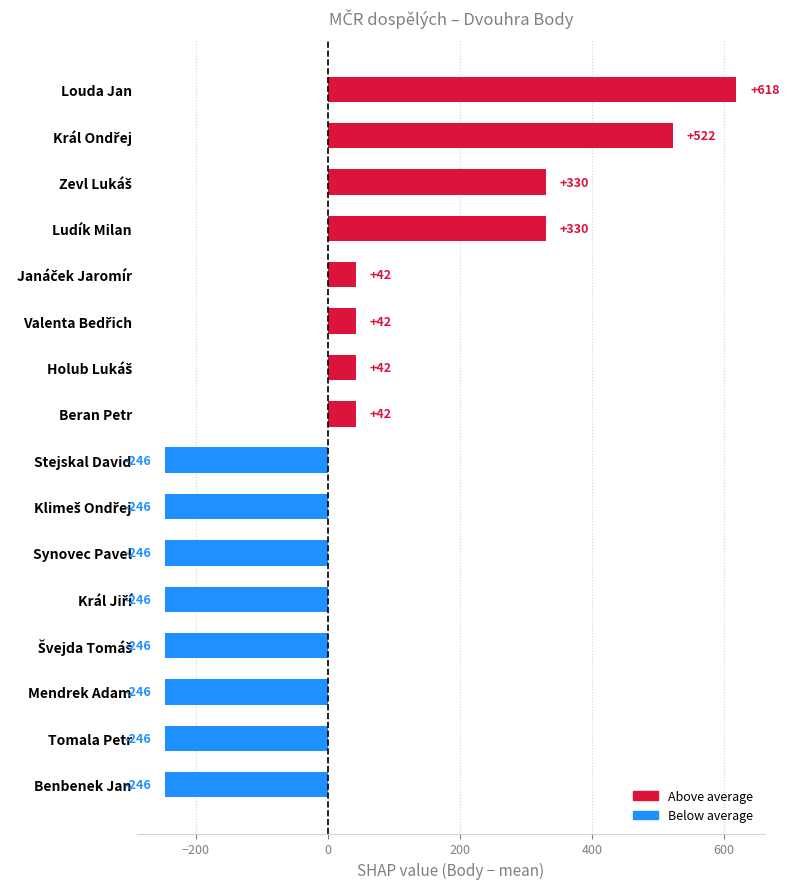

How many data points are less than 42?

8